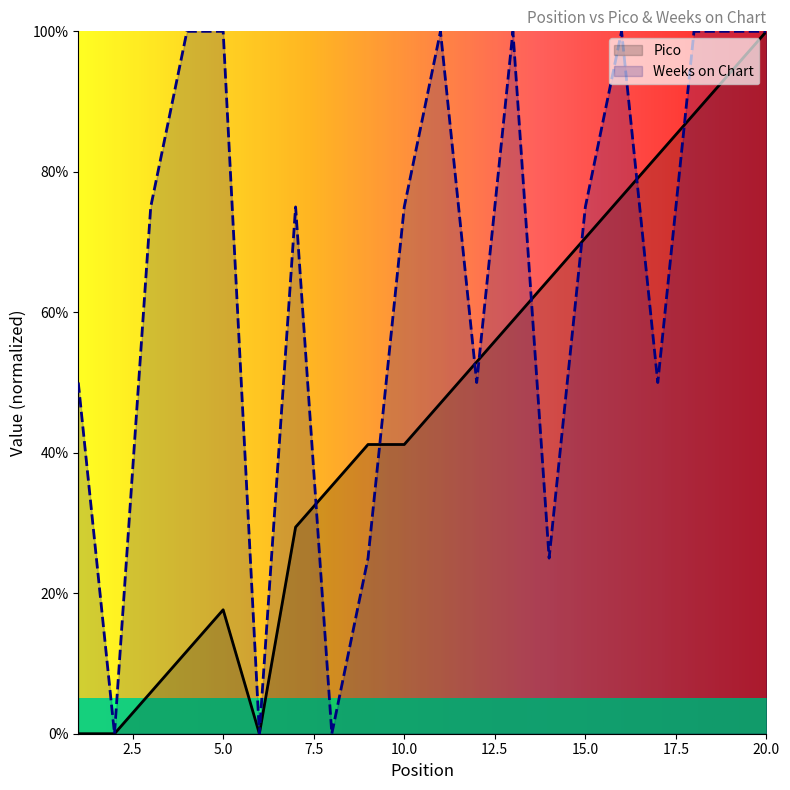

Reading right to left, list all the values displayed in this chart.

Pico: 100.0	94.1	88.2	82.4	76.5	70.6	64.7	58.8	52.9	47.1	41.2	41.2	35.3	29.4	0.0	17.6	11.8	5.9	0.0	0.0
Weeks on Chart: 100.0	100.0	100.0	50.0	100.0	75.0	25.0	100.0	50.0	100.0	75.0	25.0	0.0	75.0	0.0	100.0	100.0	75.0	0.0	50.0